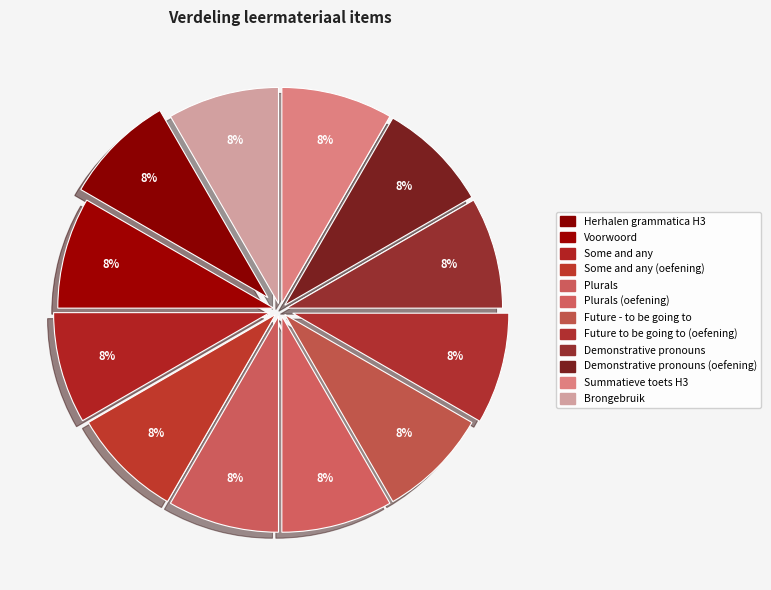

How many slices are in this pie chart?

12